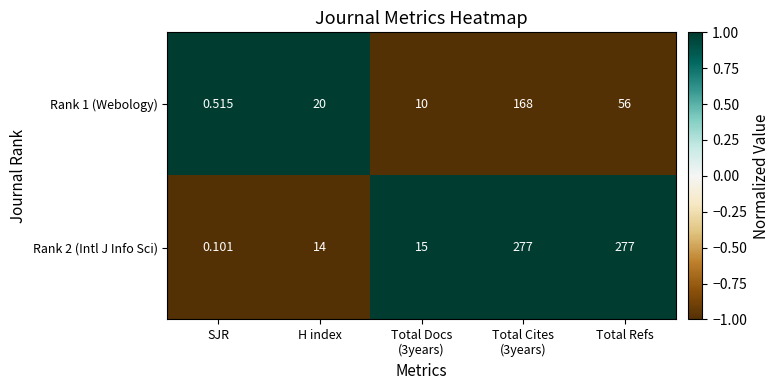

Is the value of Rank 1 (Webology) at H index greater than the value of Rank 2 (Intl J Info Sci) at Total Refs?

No